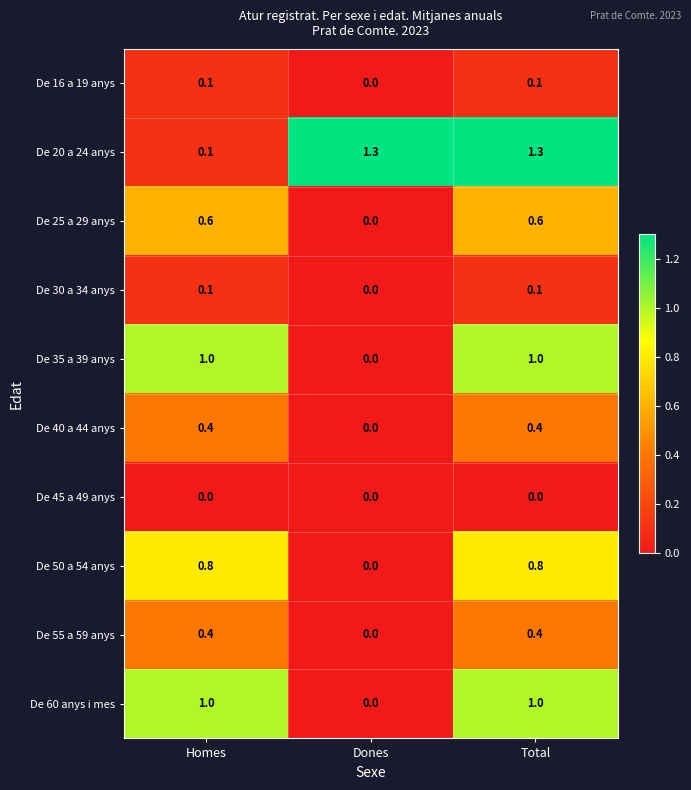

What is the maximum value shown in the chart?

1.3